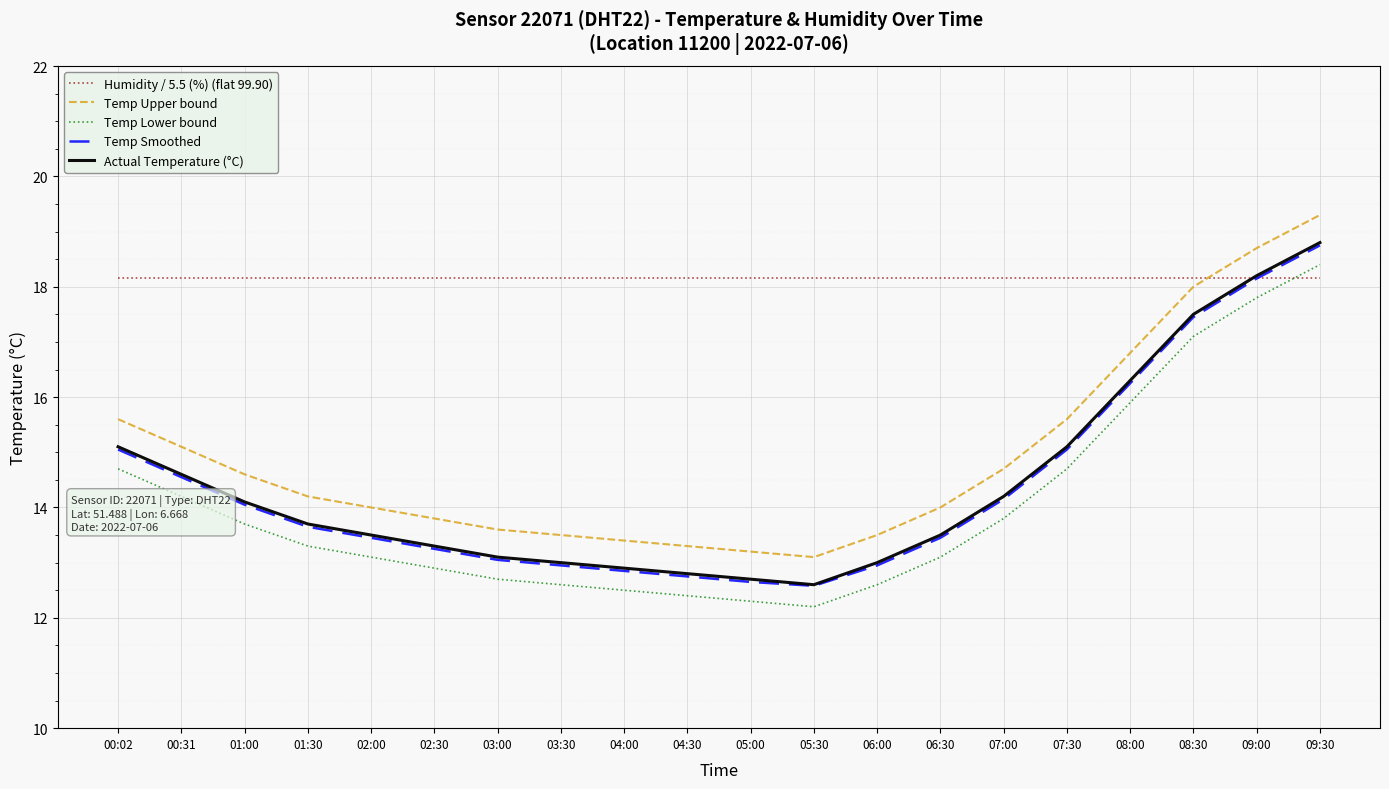

What position from the right is 05:00?

10